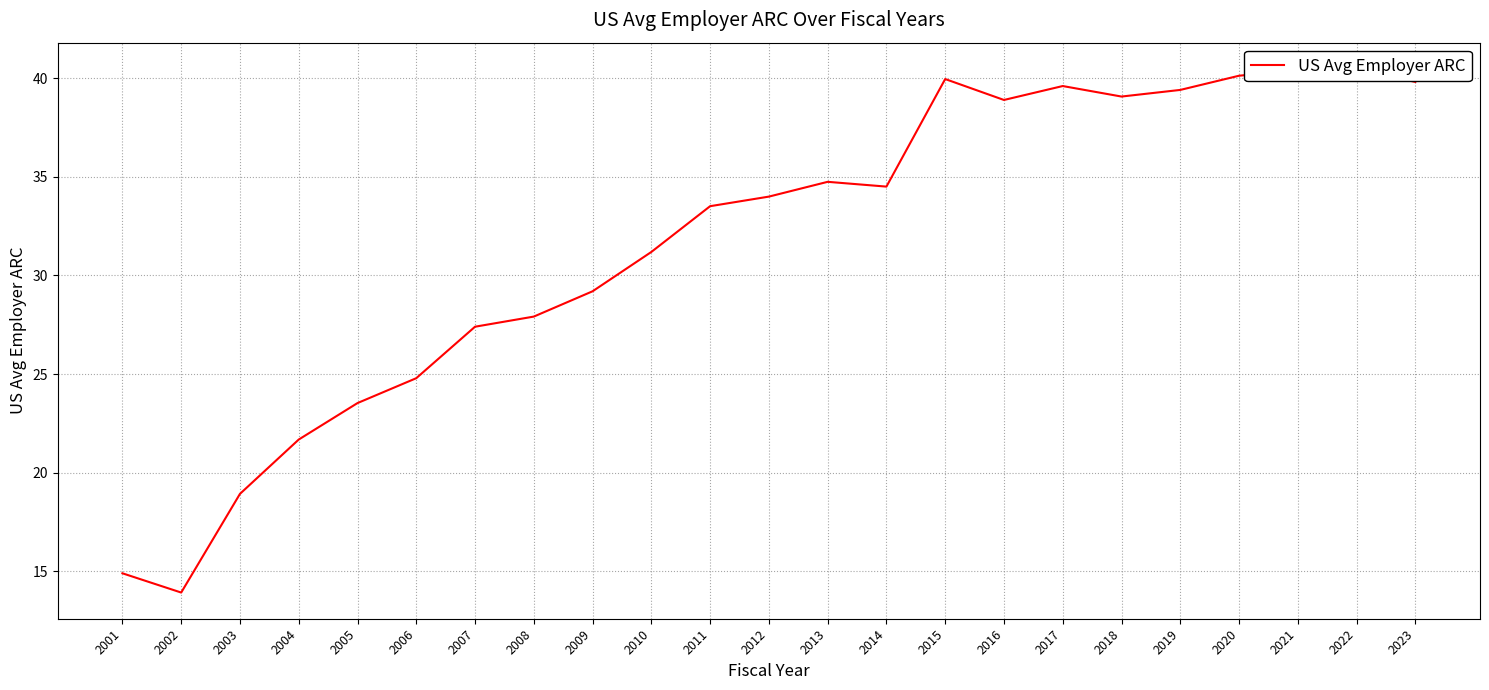

Reading left to right, transcribe all the data shown in this chart.

14.9	13.9	18.9	21.7	23.5	24.8	27.4	27.9	29.2	31.2	33.5	34.0	34.7	34.5	40.0	38.9	39.6	39.1	39.4	40.1	40.4	40.5	39.8